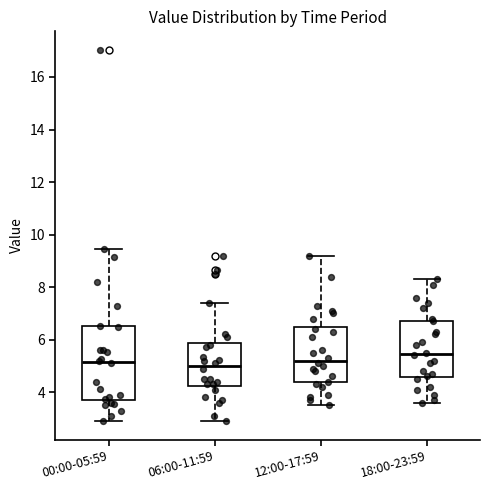

Where does the upper whisker of the box for 06:00-11:59 end on the y-axis? The values are not printed on the chart, so give them approximately, as read against the axis.

7.4